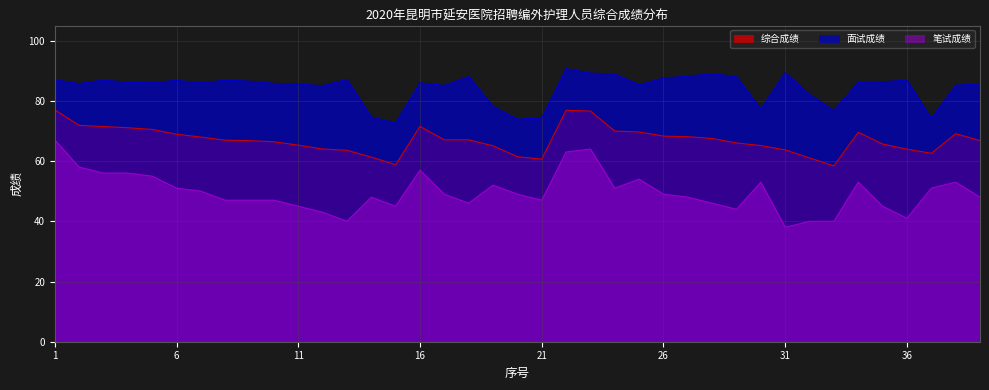

Which category has the highest value across all series?

22